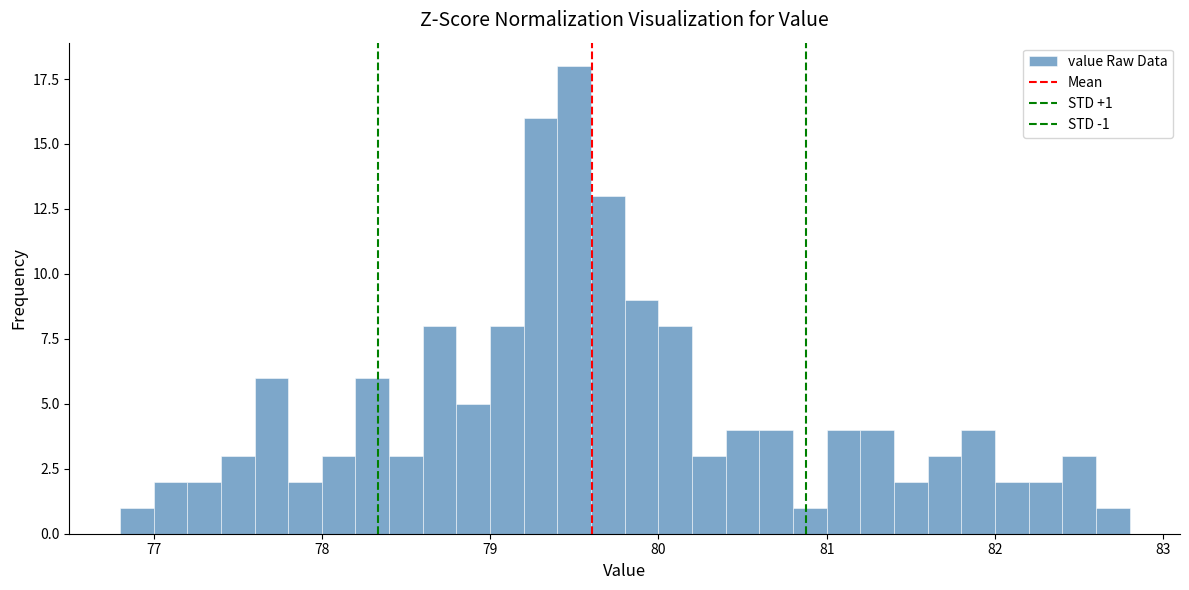

Read against the x-axis, roughly where is the centre of the tallest bar?

79.5